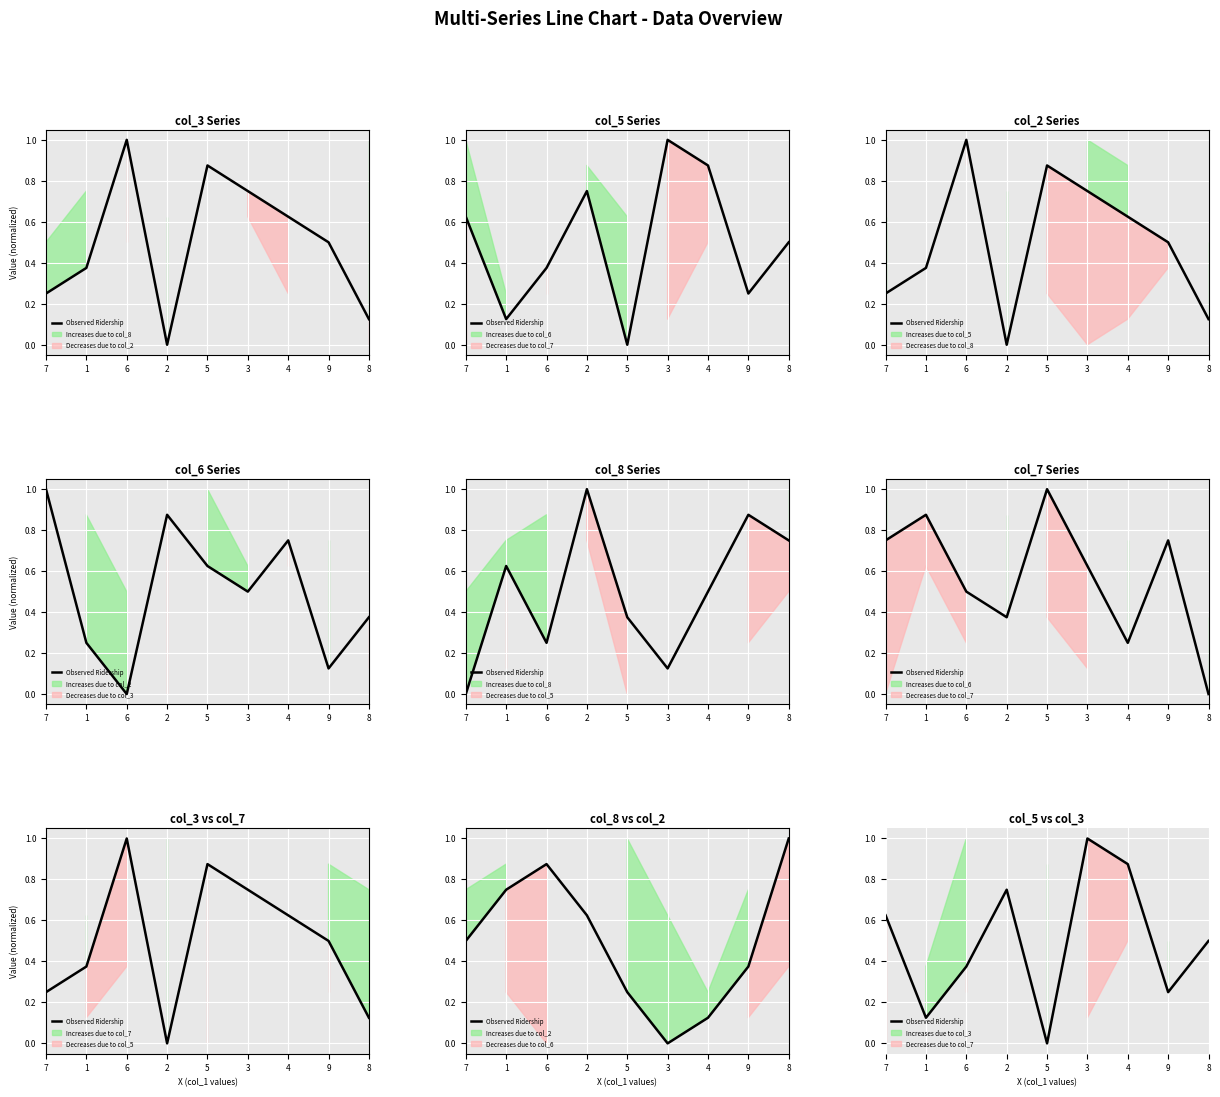

The chart shows a value of 0.8 at 2. True or false?

True